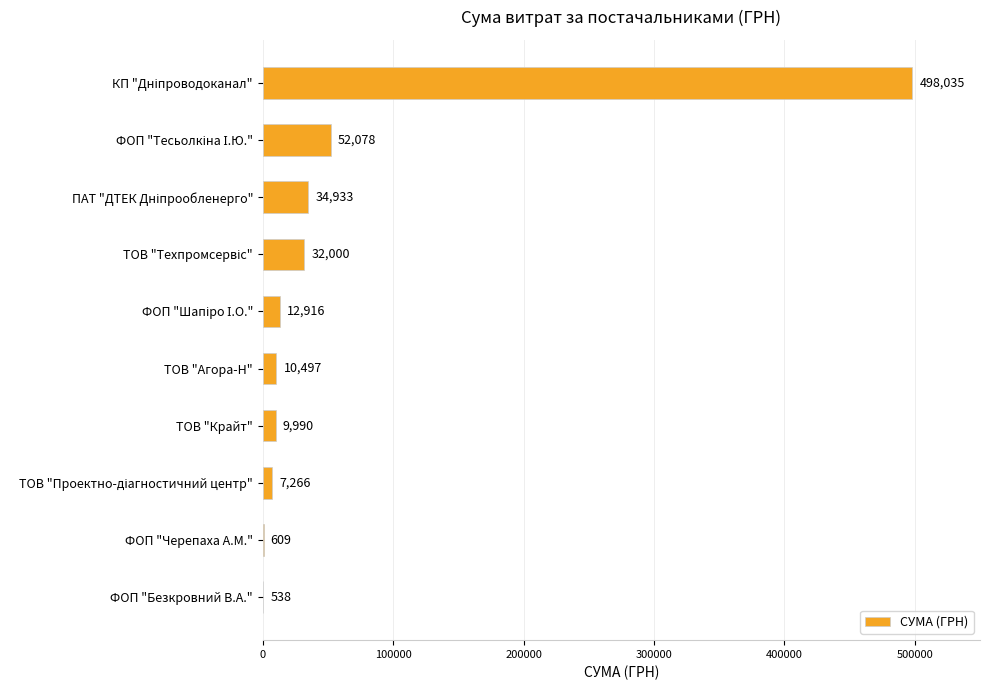

What is the greatest value displayed?

498034.6